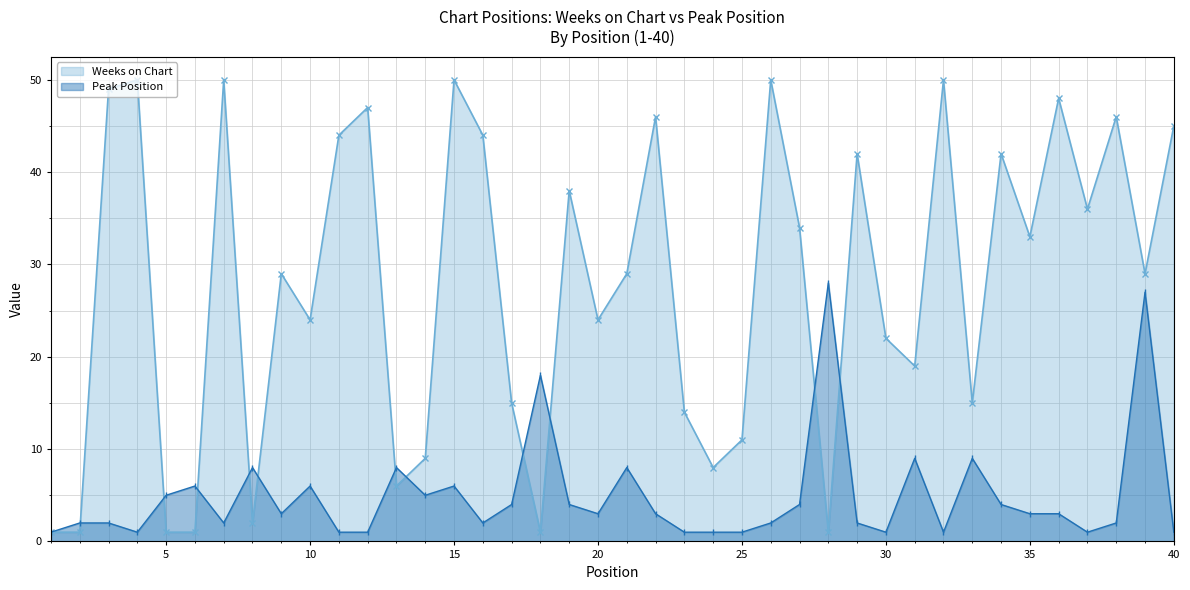

Which series has the widest spread of values?

Weeks on Chart